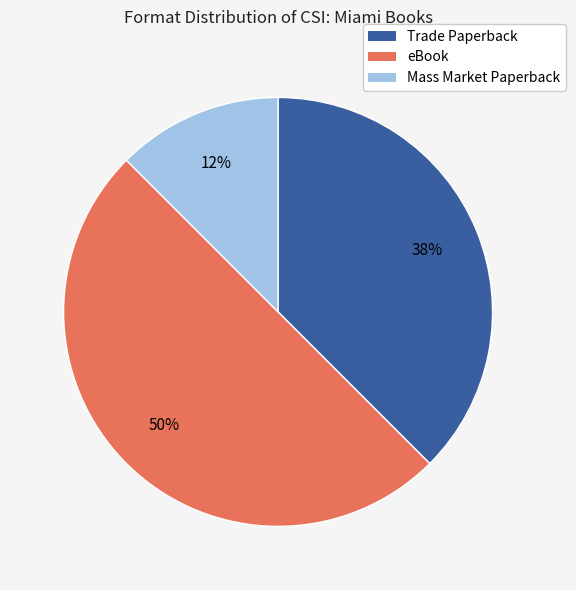

Is Trade Paperback the majority of the pie?

No